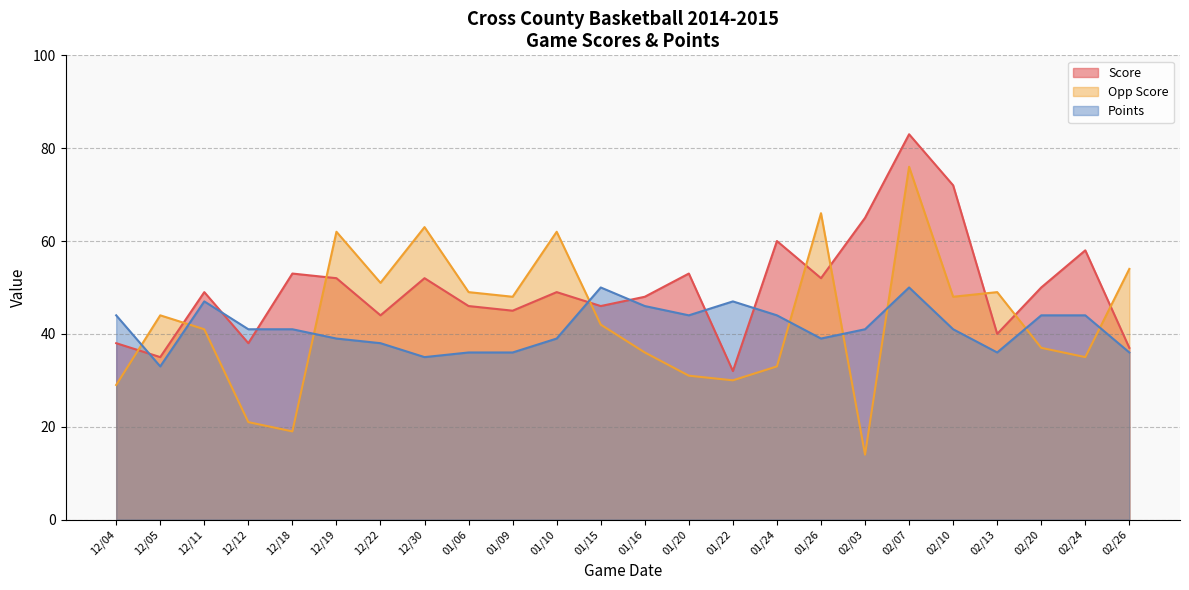

Between 02/03 and 01/16, which is larger?

02/03